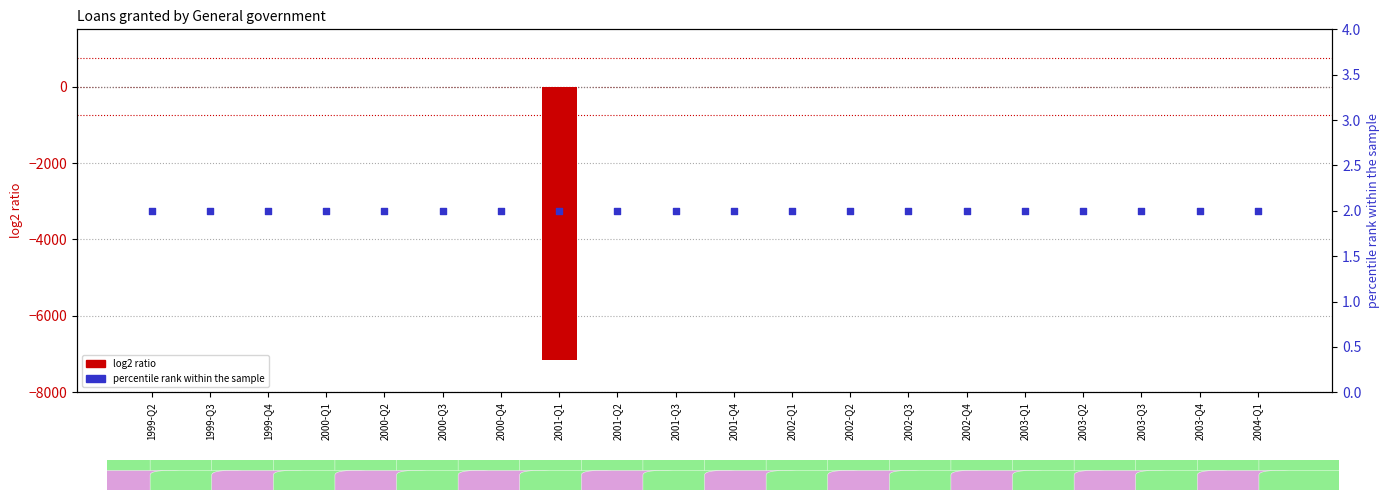

Which series contains the lowest Y value?

log2 ratio